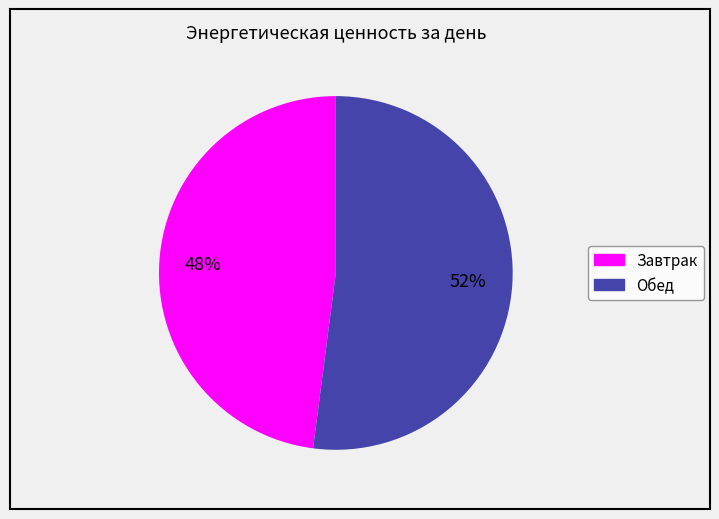

To the nearest percent, what is the combined percentage of Завтрак and Обед?

100%